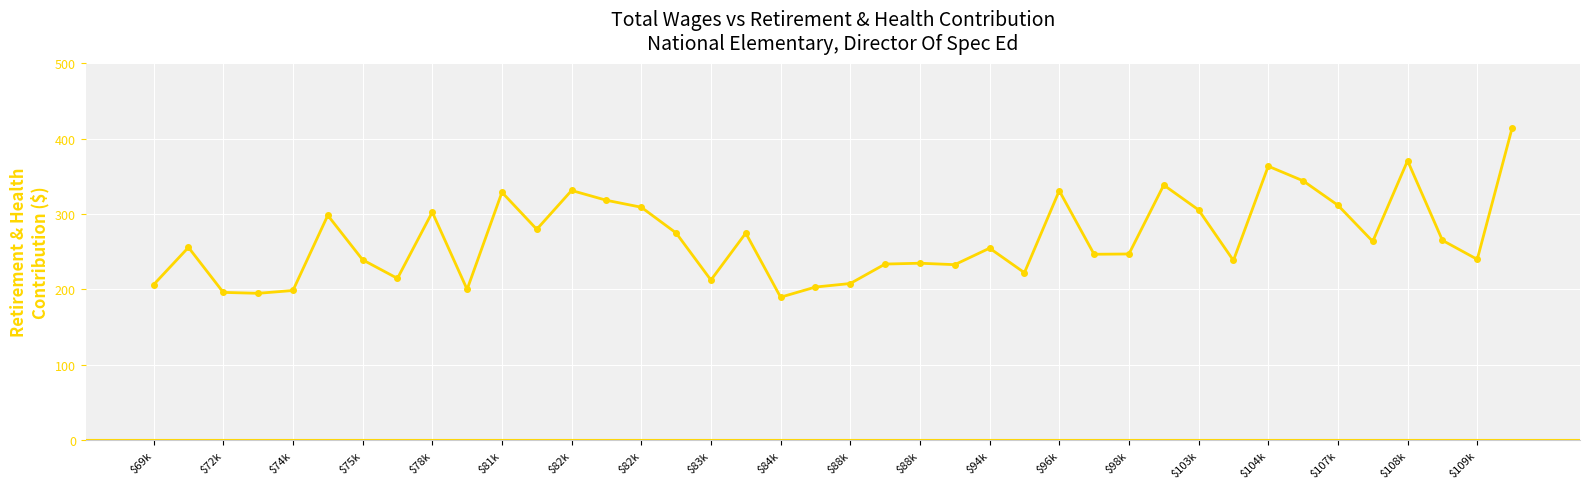

What is the difference between the maximum and second lowest values?

21892